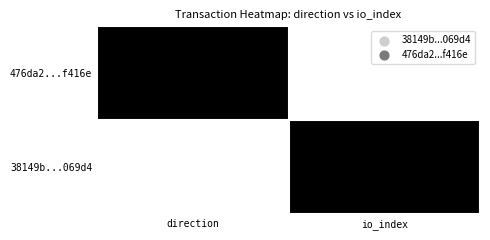

What is the maximum value shown in the chart?

68